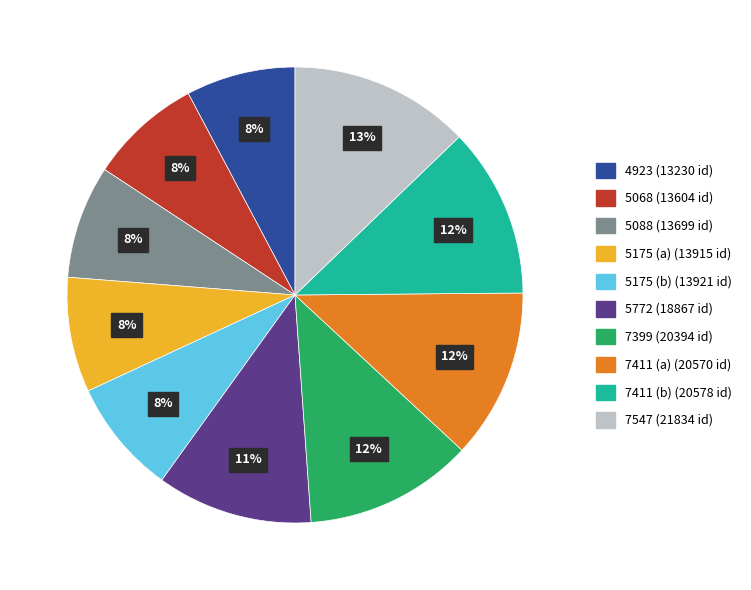

Combined, do 7411 (a) and 7399 account for over 50%?

No